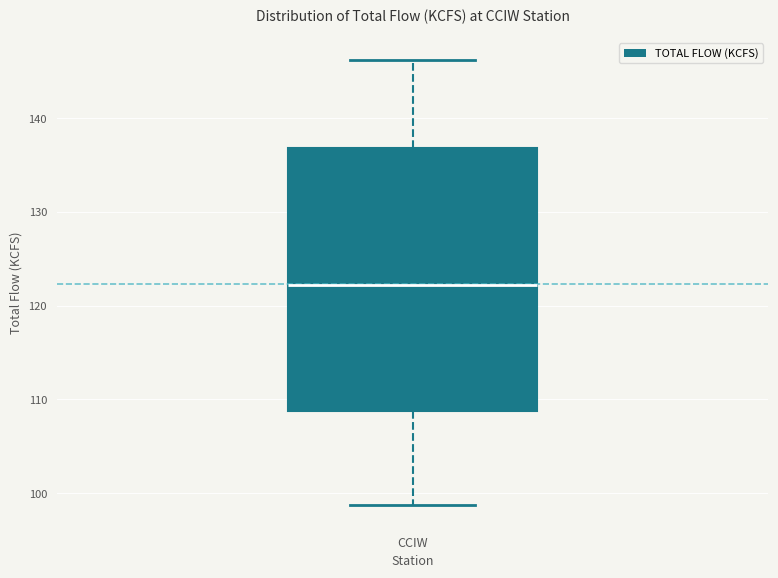

Read this box plot against the y-axis: the position of the median line, the range covered by the box, and the ends of both whiskers. The values are not printed on the chart, so give them approximately, as read against the axis.

median 122, box 109 to 137, whiskers 99 to 146